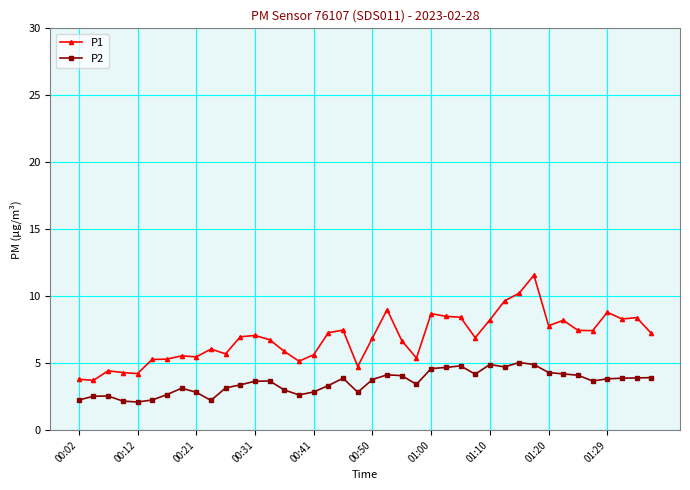

Which series has the widest spread of values?

P1